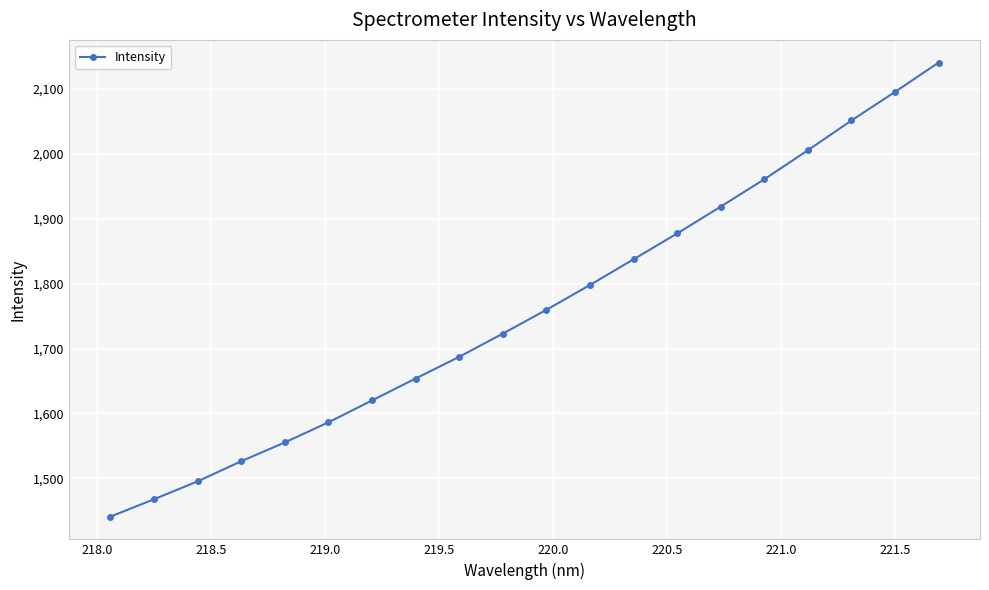

True or false: there are more than 0 points higher than both neighbors.

False